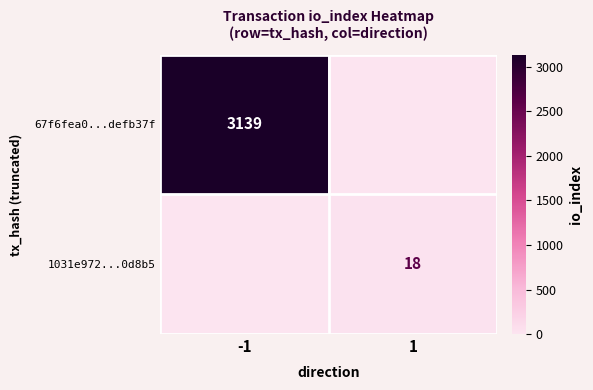

The value of 1031e972...0d8b5 at 1 is 29. True or false?

False